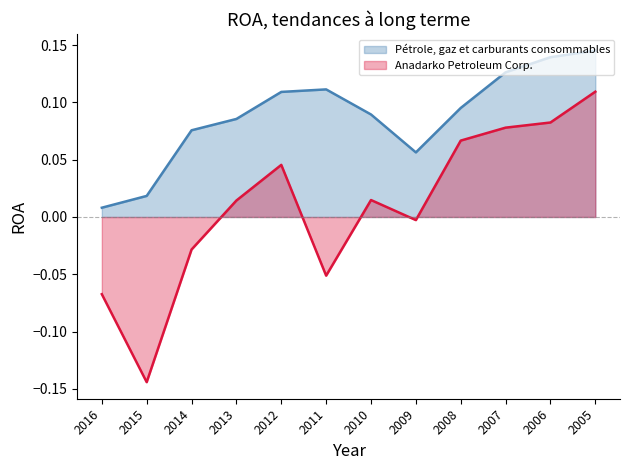

Which category has the highest value in the Anadarko Petroleum Corp. series?

2005